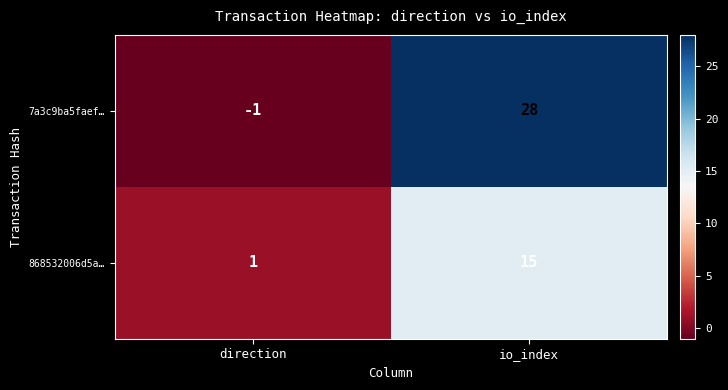

At which label is 868532006d5a… closest to 8?

direction